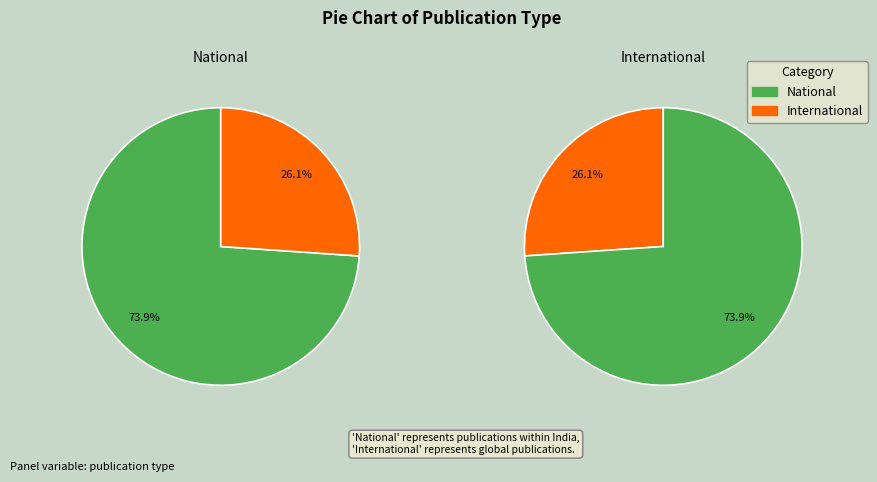

Which slice is the smallest?

International